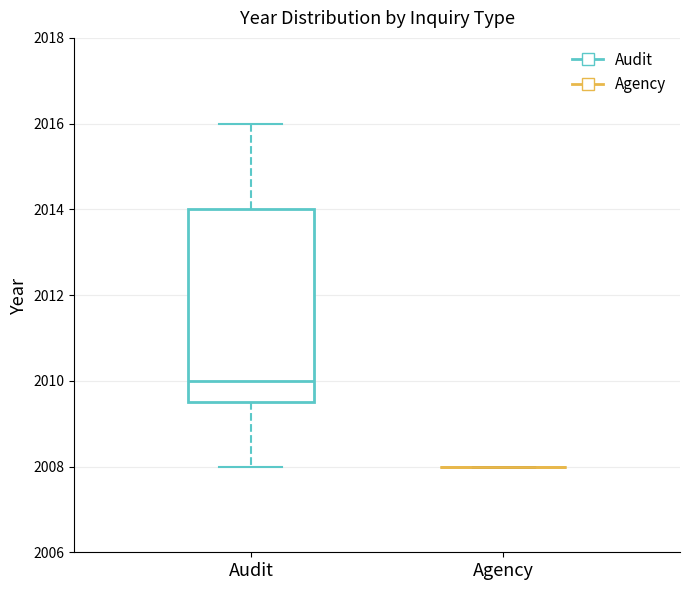

Which box is the tallest, from its lower edge to its upper edge?

Audit